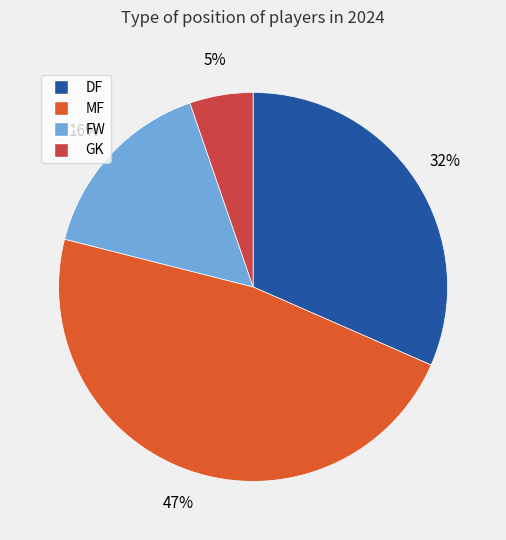

True or false: FW accounts for 4% of the total.

False